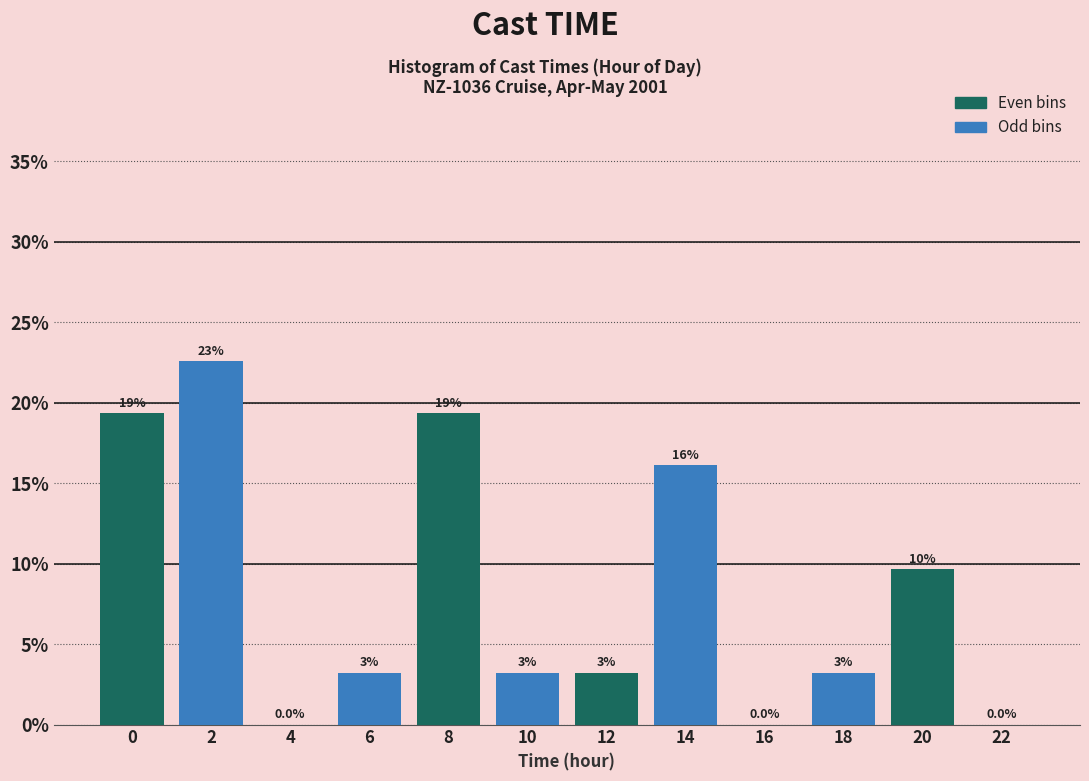

Are the bars horizontal?

No